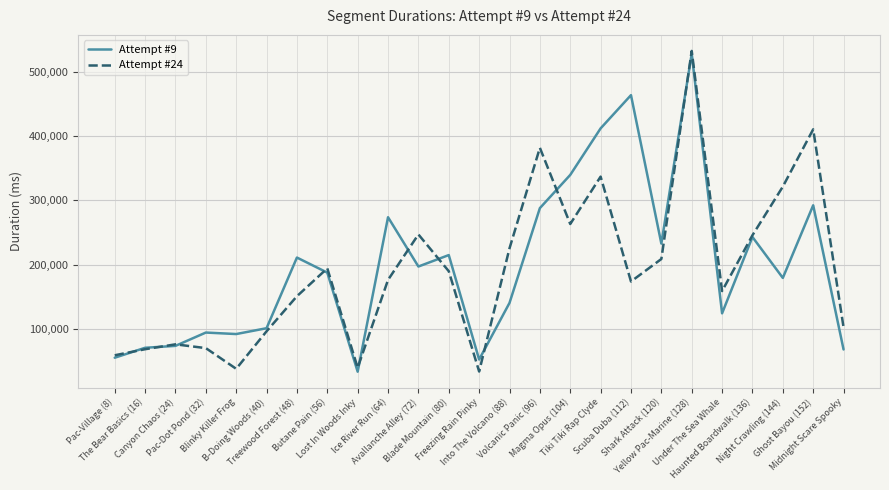

Which series changed the most between Blinky Killer Frog and Into The Volcano (88)?

Attempt #24